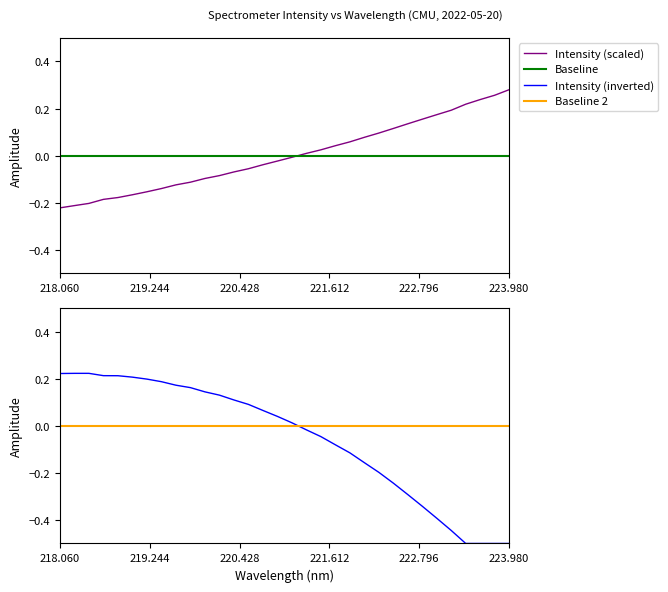

True or false: Intensity (scaled) has a value of -0.1 at 218.060.

False